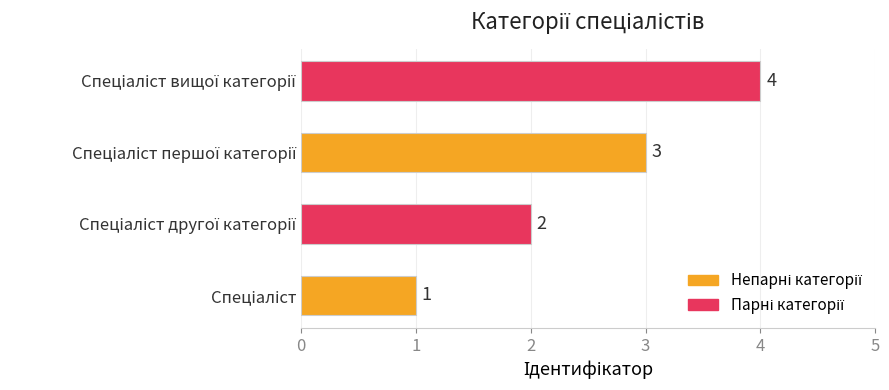

What is the sum of all values?

10